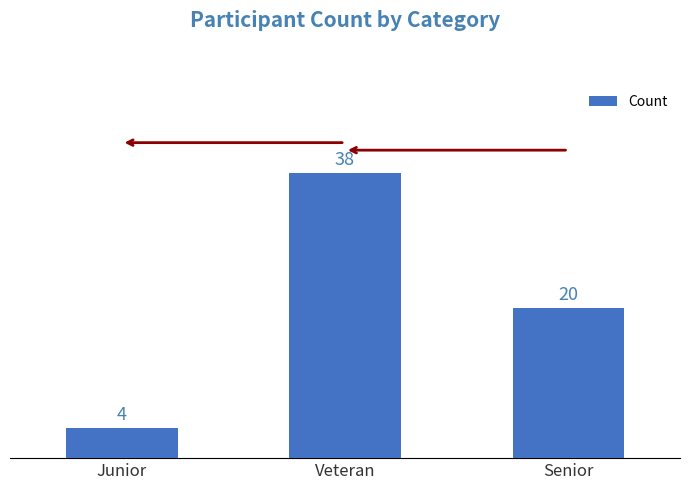

True or false: the data shows 4 at Junior.

True